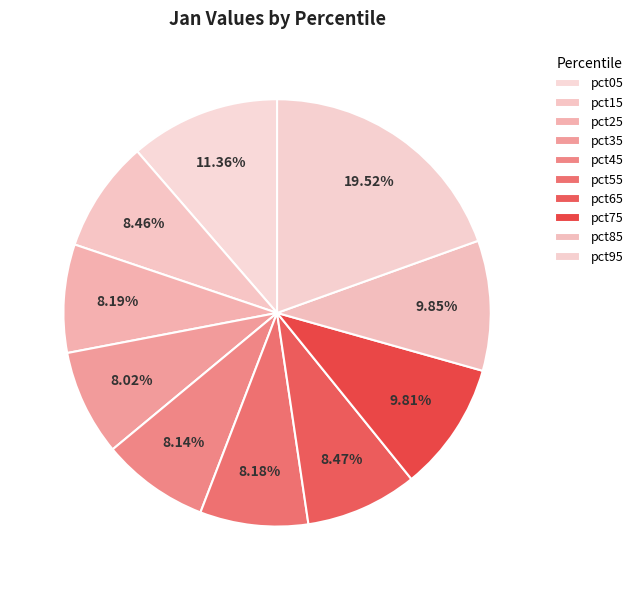

What percentage is the pct25 slice, to the nearest percent?

8%